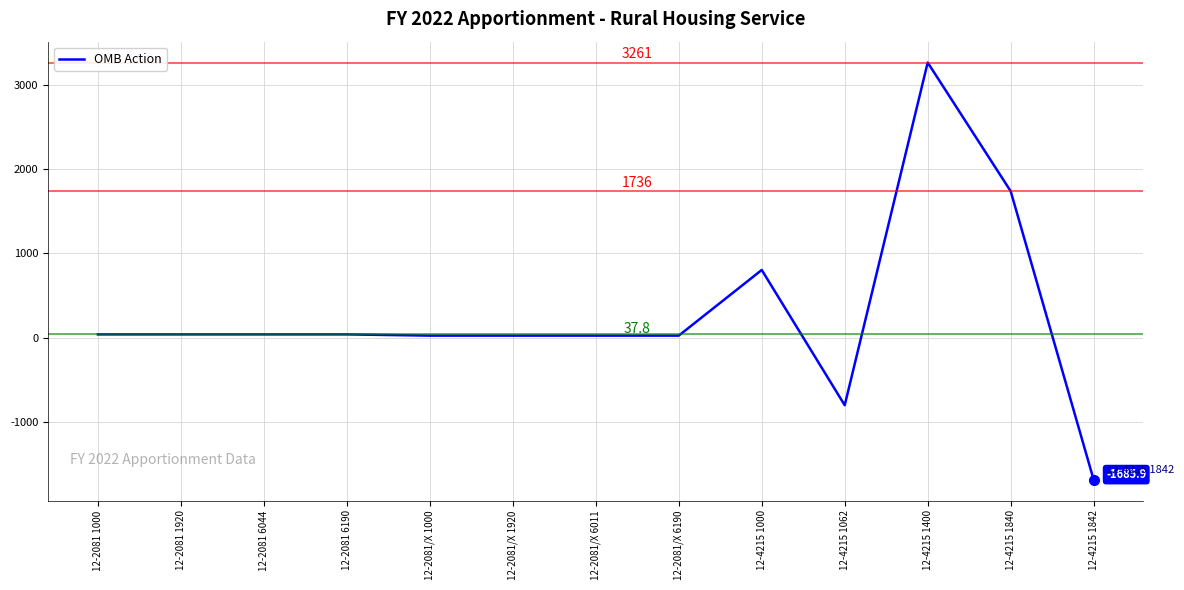

How many positive values are there?

11